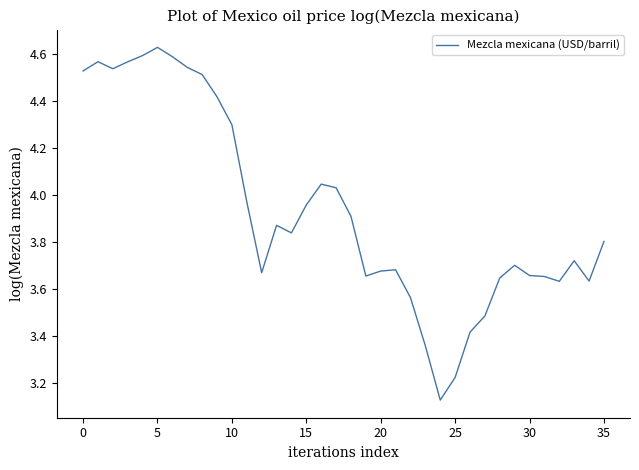

What is the label of the 13th point from the right?

23